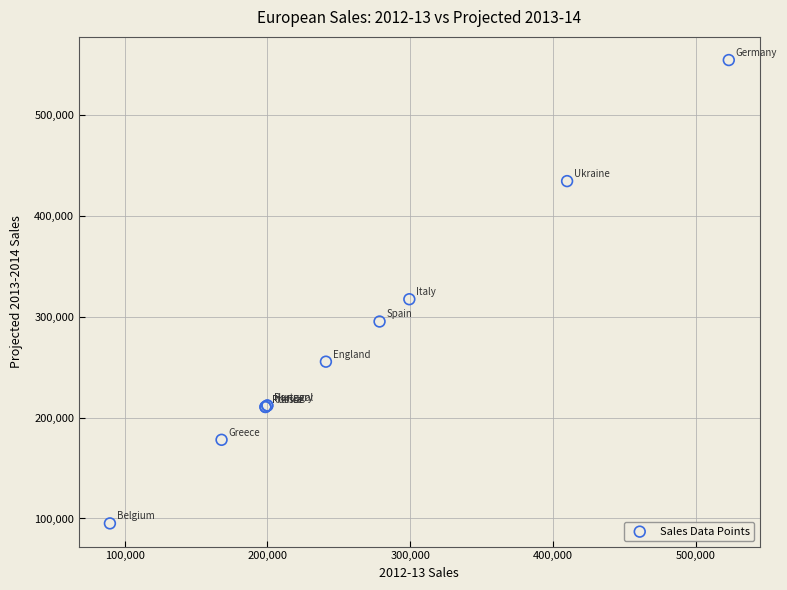

What Y value in the scatter plot is closest to 324817?

317381.0